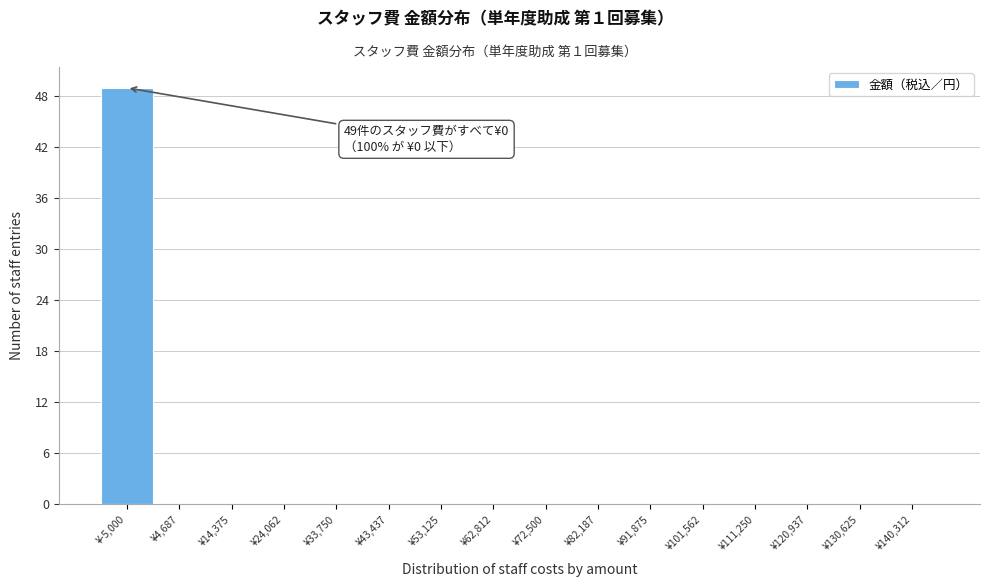

Reading right to left, transcribe all the data shown in this chart.

¥140,312=0	¥130,625=0	¥120,937=0	¥111,250=0	¥101,562=0	¥91,875=0	¥82,187=0	¥72,500=0	¥62,812=0	¥53,125=0	¥43,437=0	¥33,750=0	¥24,062=0	¥14,375=0	¥4,687=0	¥-5,000=49